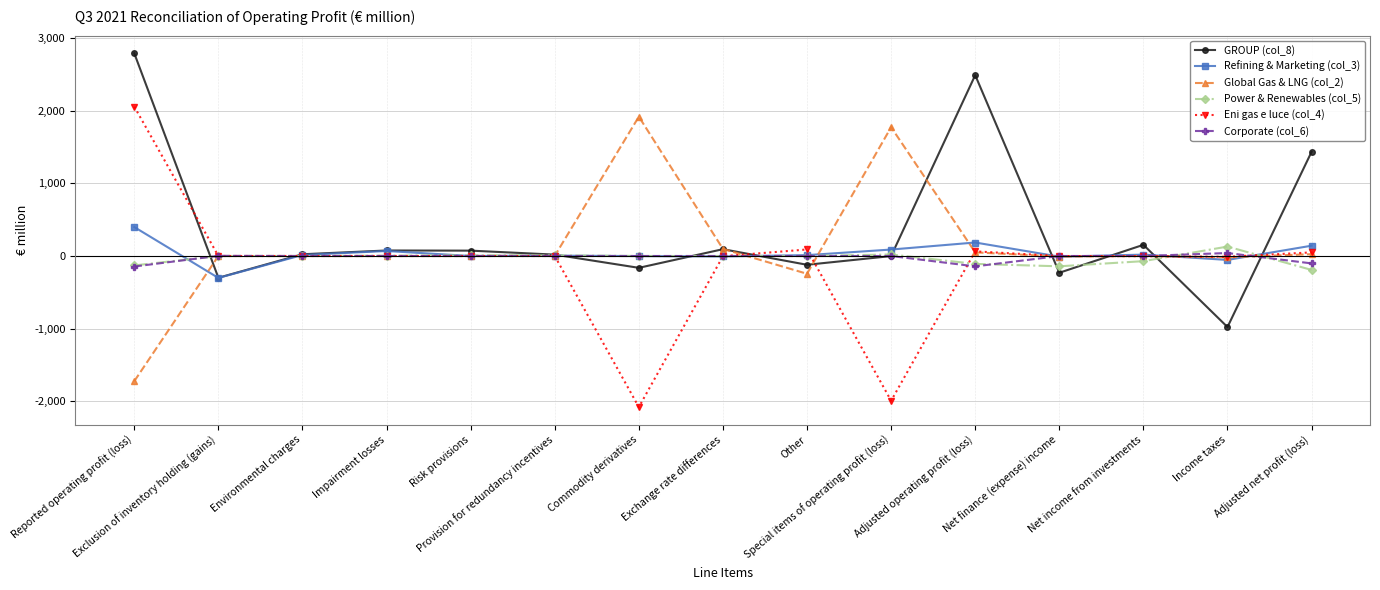

Which category has the lowest value across all series?

Commodity derivatives